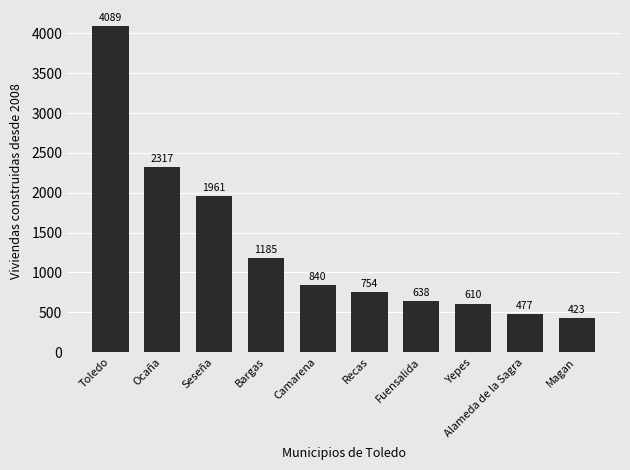

Between Bargas and Yepes, which is larger?

Bargas